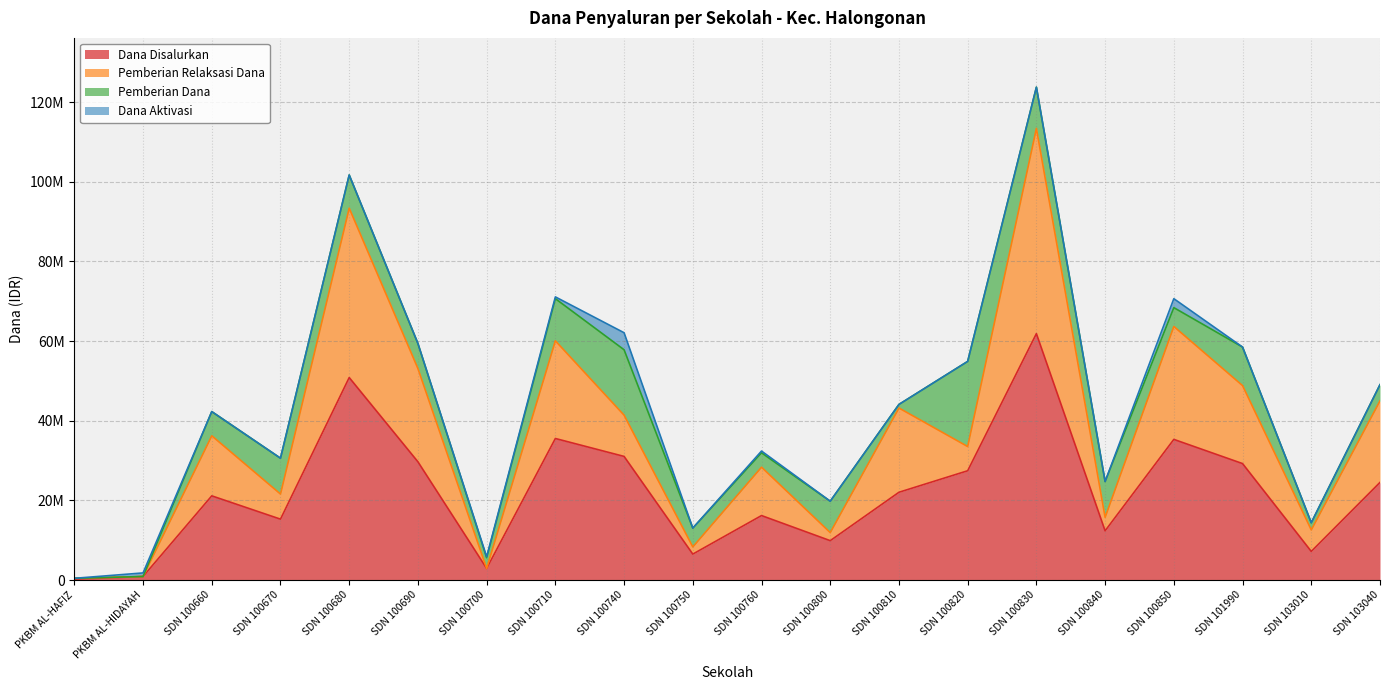

How many data points does each series have?

20